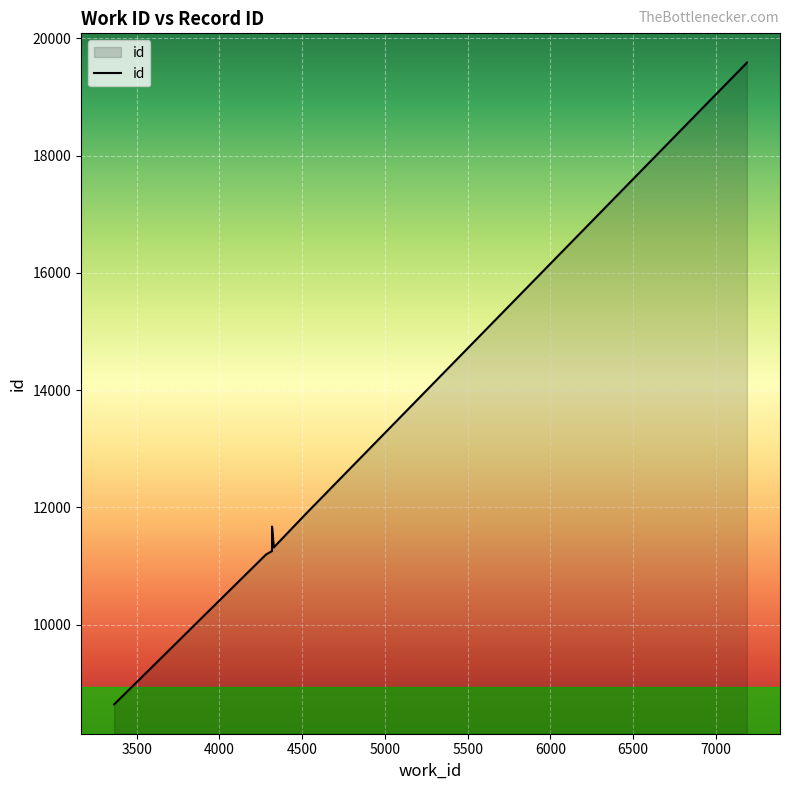

True or false: the data shows 11317 at 4329.

True